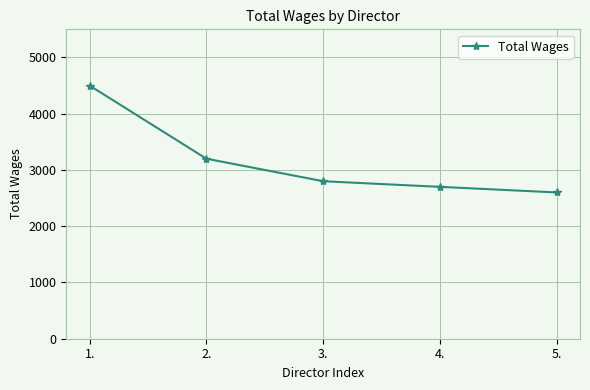

At which label does the data first exceed 2800?

1.